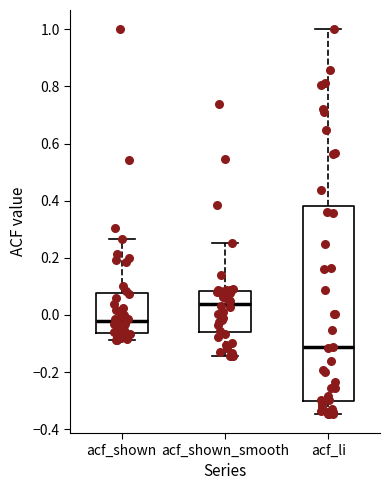

Which box is the tallest, from its lower edge to its upper edge?

acf_li